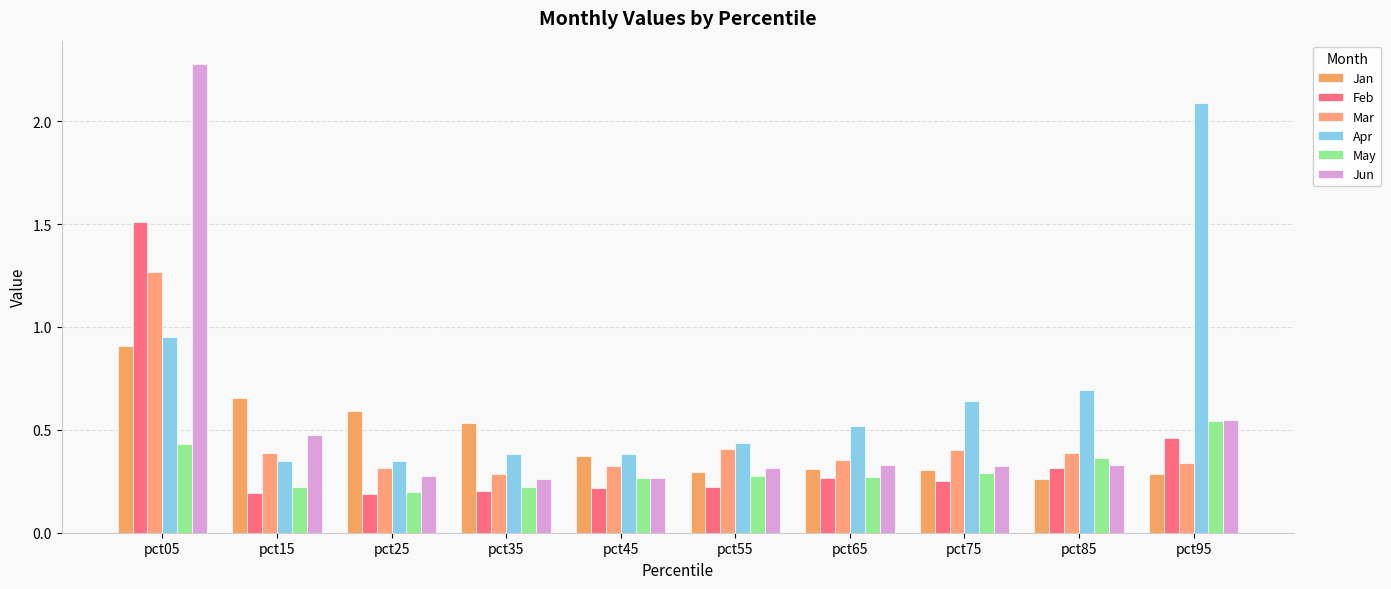

Which series has the largest range (max minus min)?

Jun